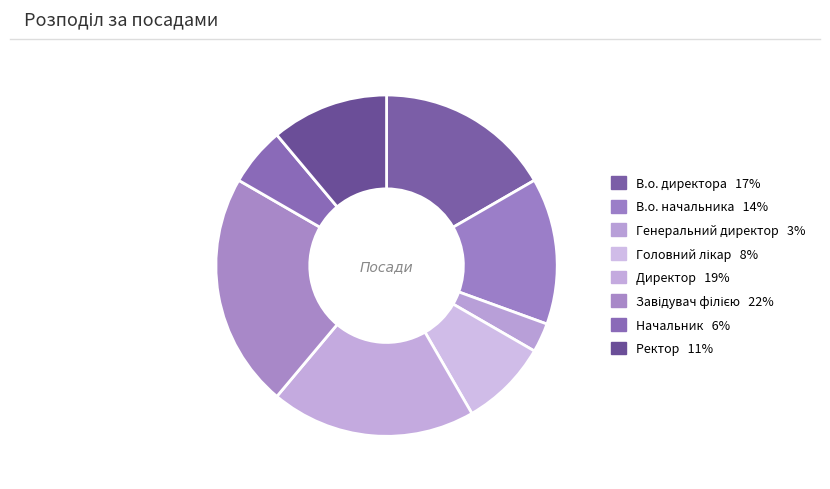

Is it true that Головний лікар is 19% of the pie?

False